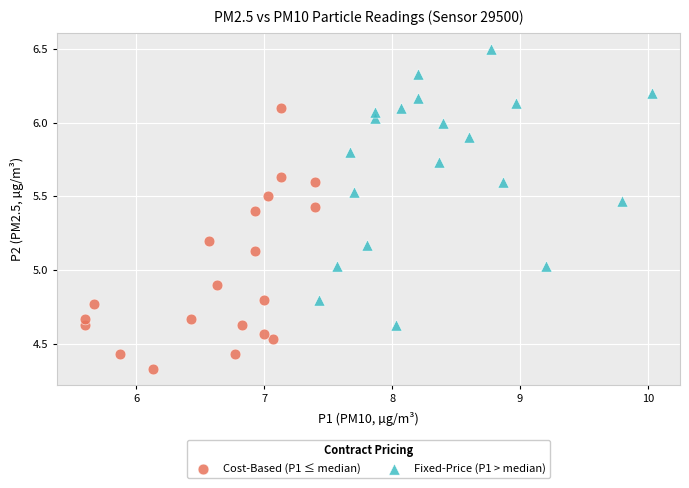

Which series contains the highest Y value?

Fixed-Price (P1 > median)